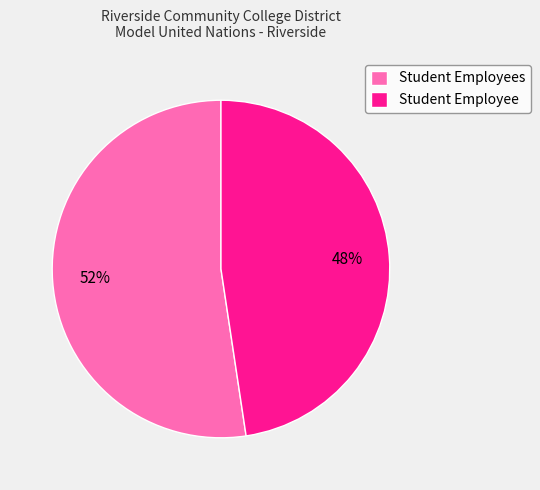

Which category has the smallest portion of the pie?

Student Employee